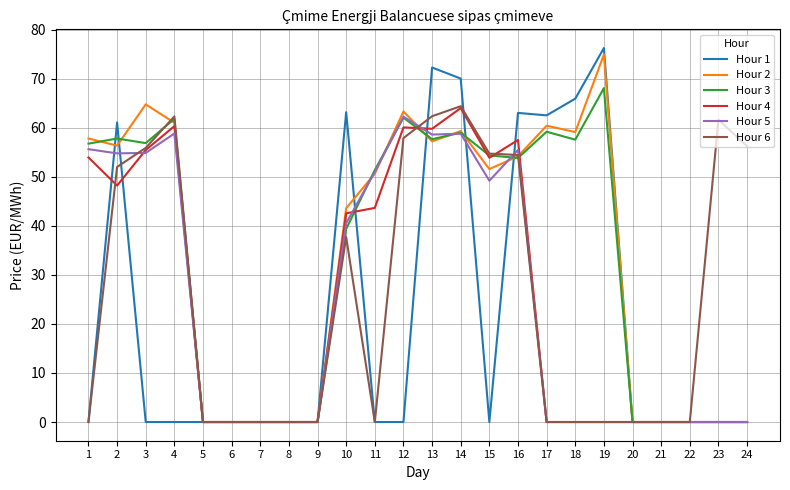

Is it true that Hour 6 equals 30.6 at 9?

False